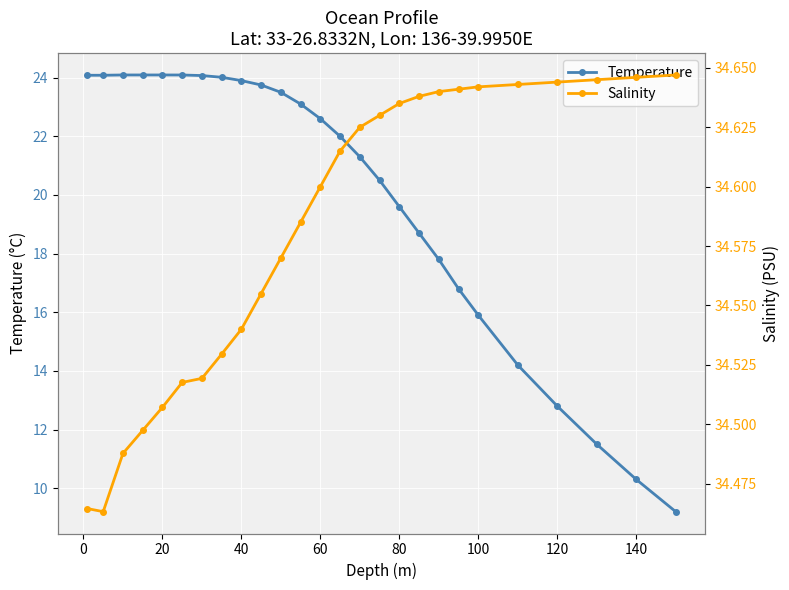

What is the highest value of the Temperature series?

24.1